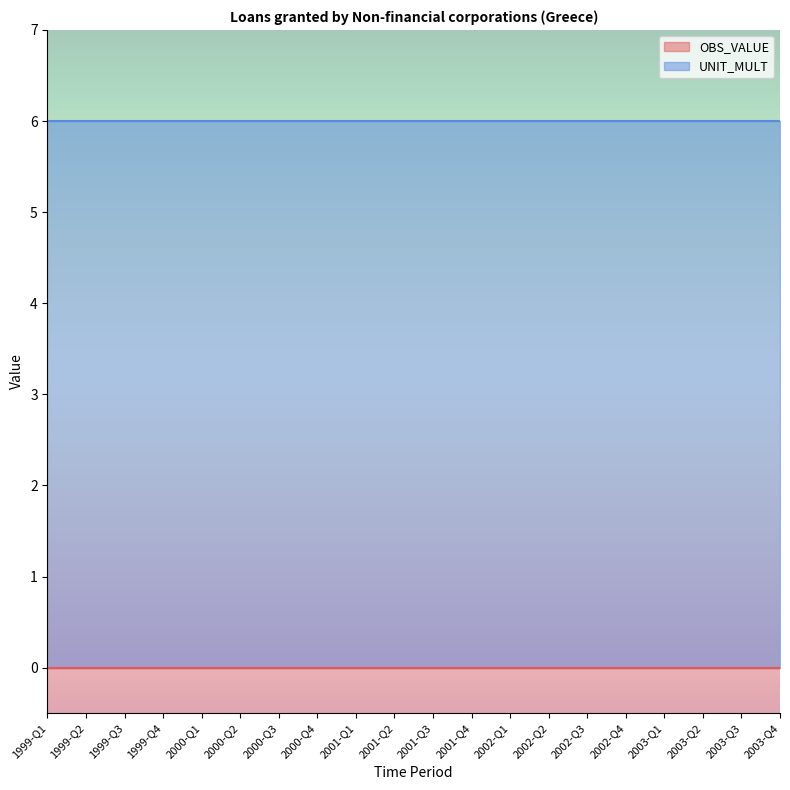

Reading left to right, list all the values displayed in this chart.

OBS_VALUE: 1999-Q1=0	1999-Q2=0	1999-Q3=0	1999-Q4=0	2000-Q1=0	2000-Q2=0	2000-Q3=0	2000-Q4=0	2001-Q1=0	2001-Q2=0	2001-Q3=0	2001-Q4=0	2002-Q1=0	2002-Q2=0	2002-Q3=0	2002-Q4=0	2003-Q1=0	2003-Q2=0	2003-Q3=0	2003-Q4=0
UNIT_MULT: 1999-Q1=6	1999-Q2=6	1999-Q3=6	1999-Q4=6	2000-Q1=6	2000-Q2=6	2000-Q3=6	2000-Q4=6	2001-Q1=6	2001-Q2=6	2001-Q3=6	2001-Q4=6	2002-Q1=6	2002-Q2=6	2002-Q3=6	2002-Q4=6	2003-Q1=6	2003-Q2=6	2003-Q3=6	2003-Q4=6